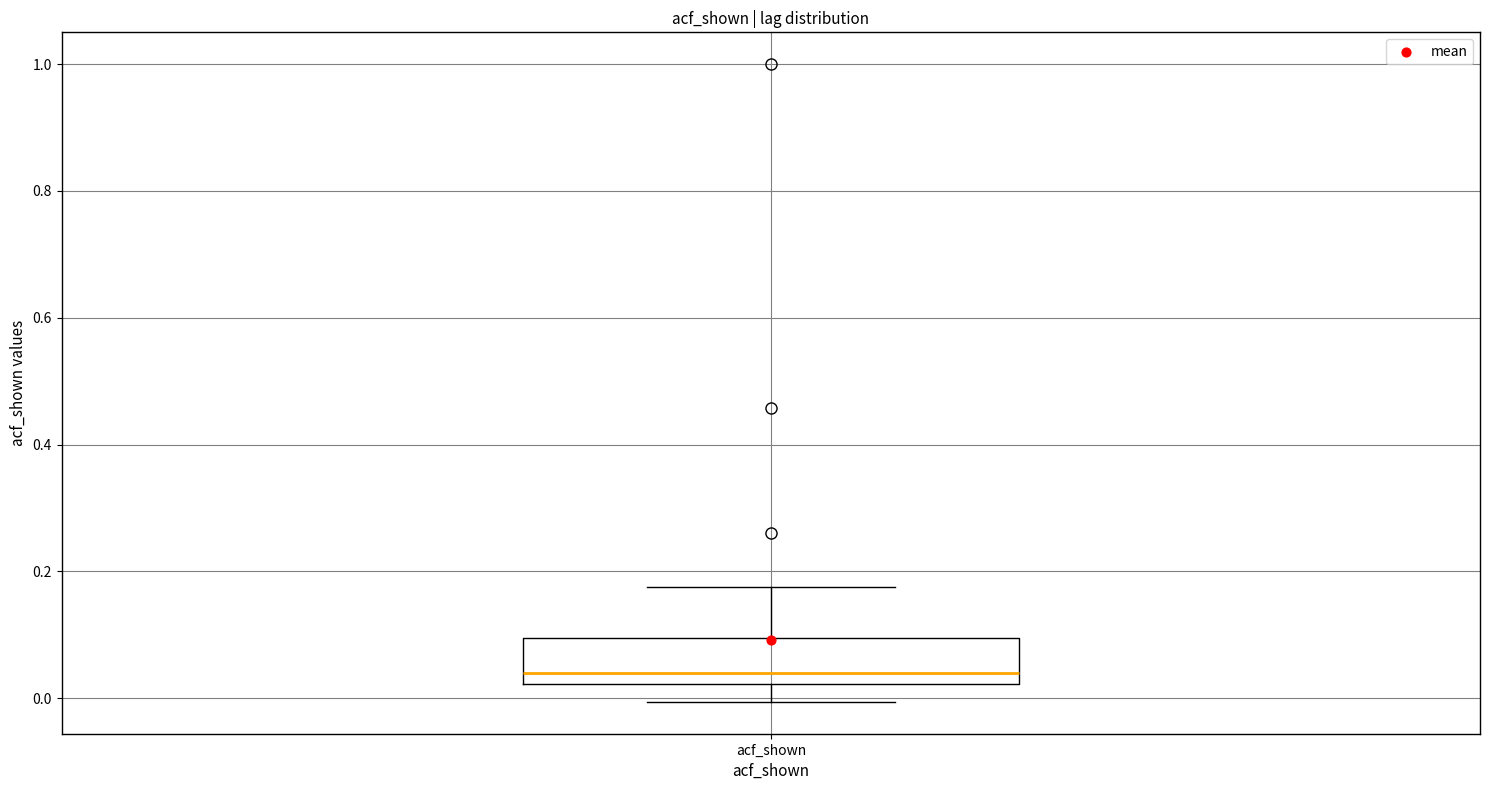

Read this box plot against the y-axis: the position of the median line, the range covered by the box, and the ends of both whiskers. The values are not printed on the chart, so give them approximately, as read against the axis.

median 0.04, box 0.02 to 0.10, whiskers 0.00 to 0.18